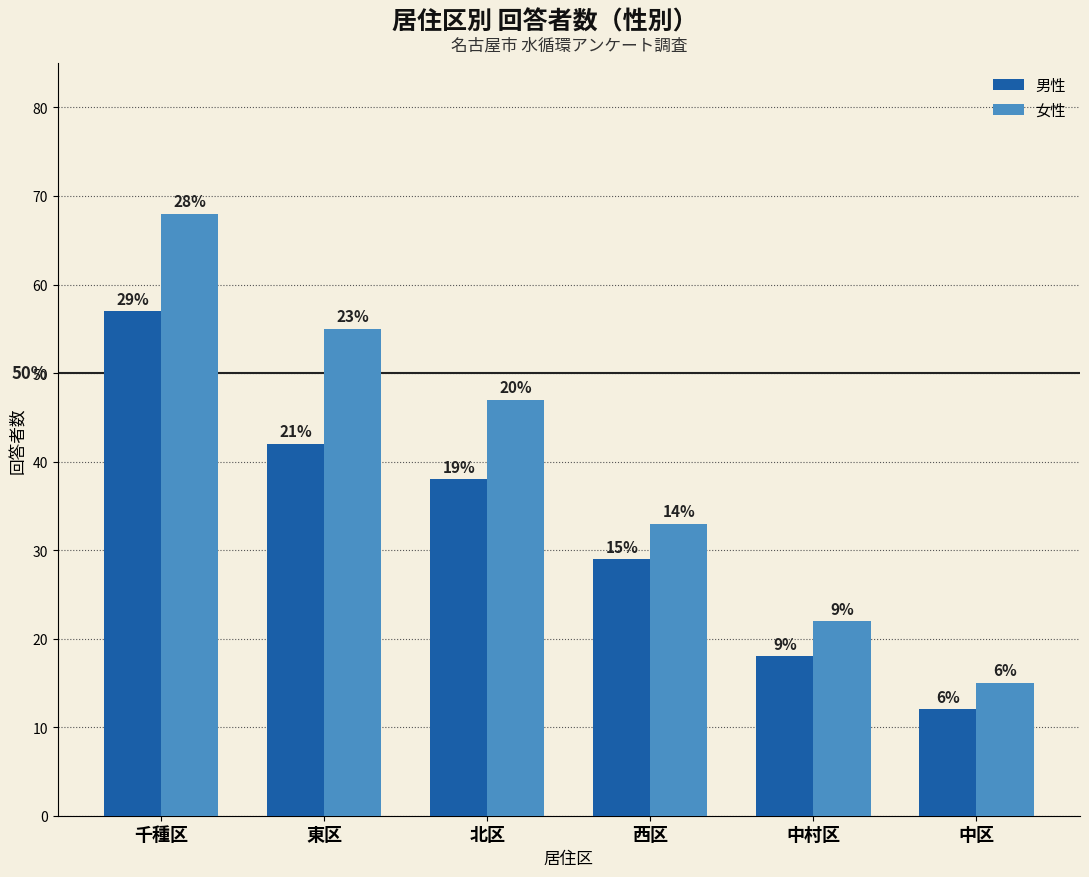

Which series changed the most between 北区 and 中村区?

女性